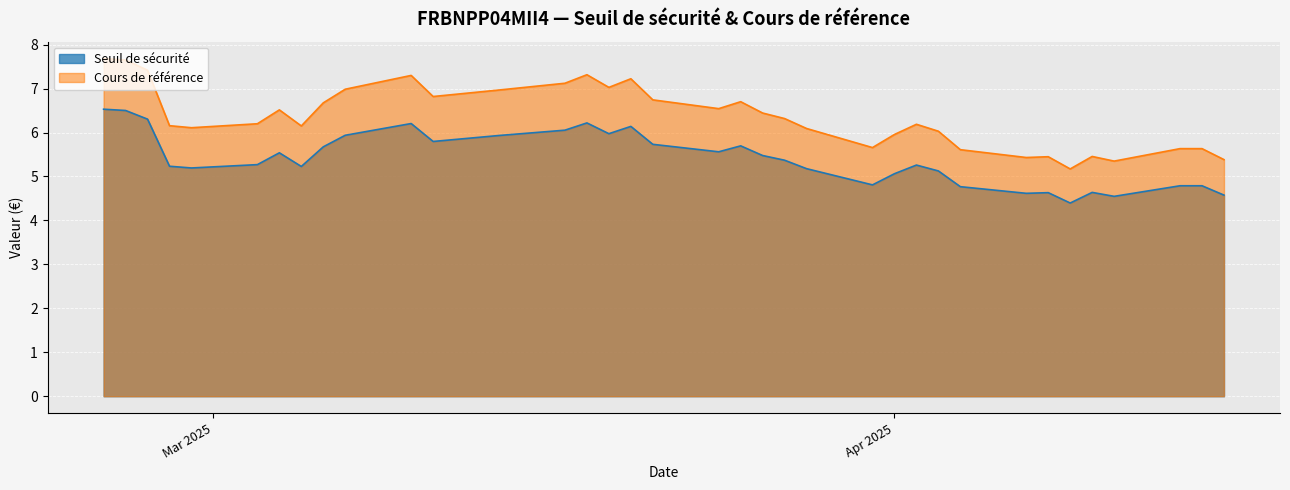

At which label does Seuil de sécurité reach its minimum?

2025-04-09